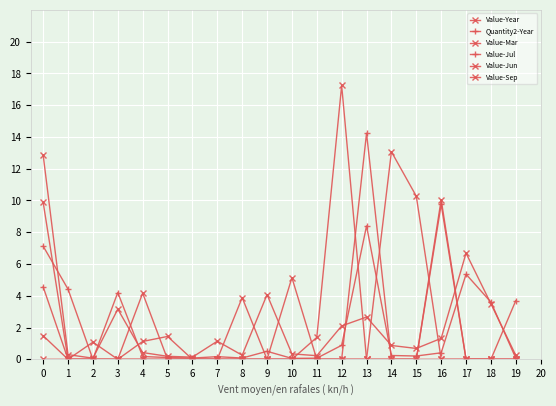

Count the number of categories in the chart.

20